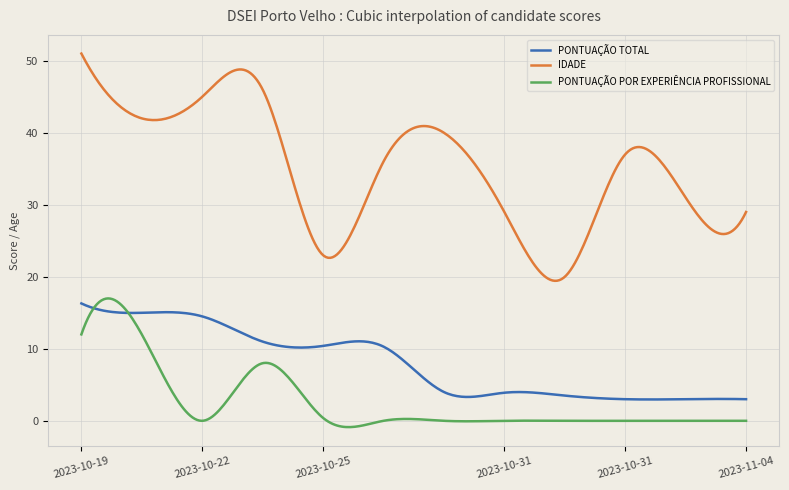

What is the maximum value shown in the chart?

51.0